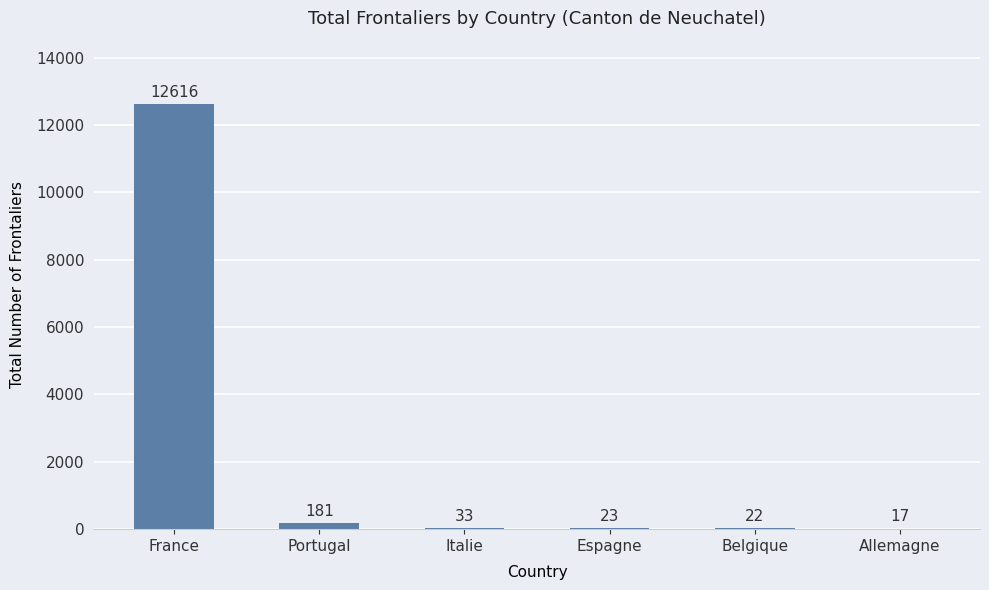

What is the ratio of the value at Belgique to the value at Italie?

0.7